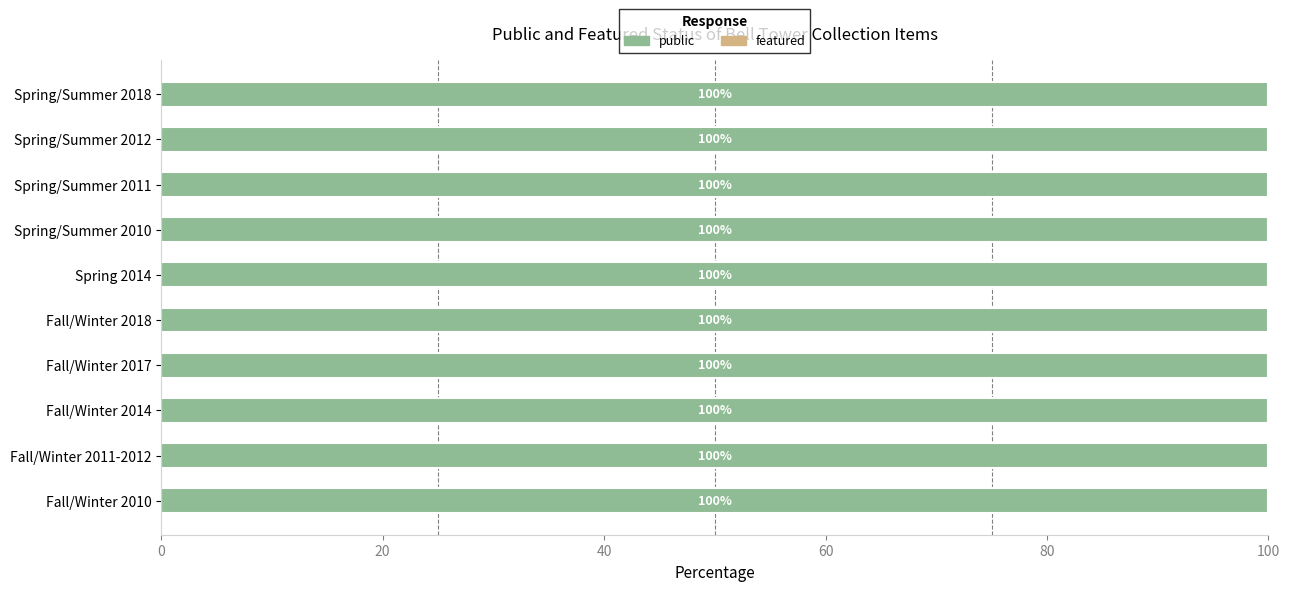

Where is public nearest to the value 1?

Bell Tower, Fall/Winter 2010